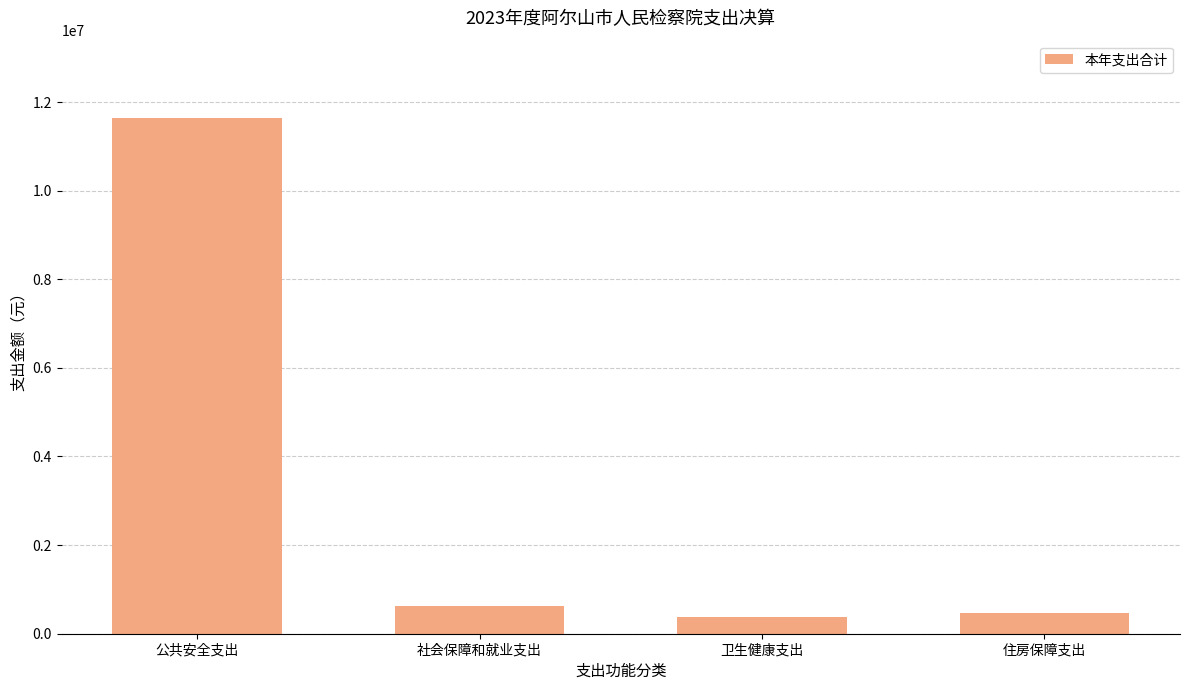

What is the difference between the maximum and second lowest values?

11176916.0